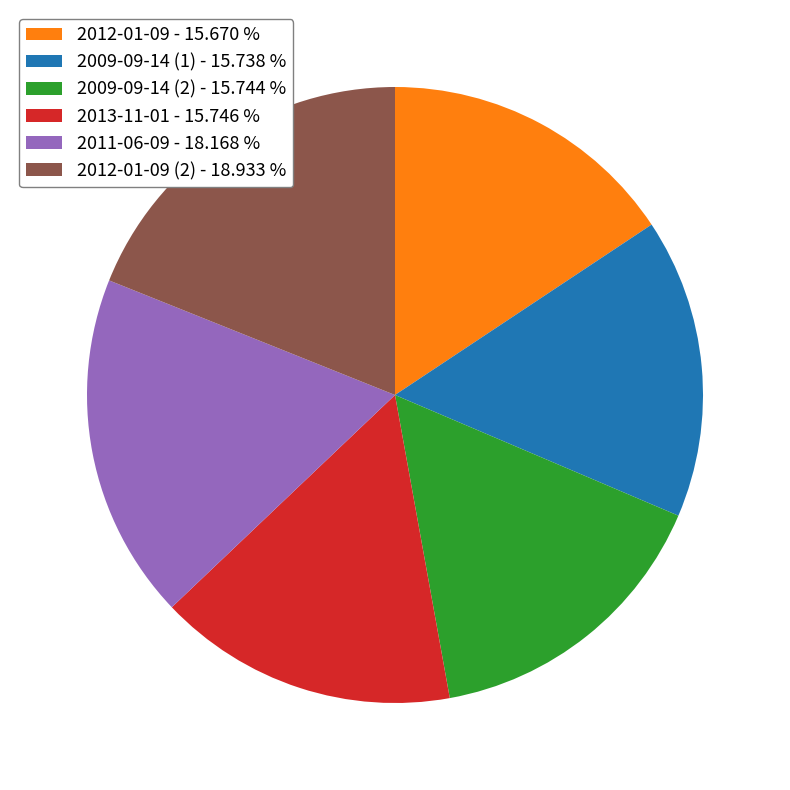

Do 2009-09-14 (1) - 15.738 % and 2013-11-01 - 15.746 % together represent more than half of the pie?

No